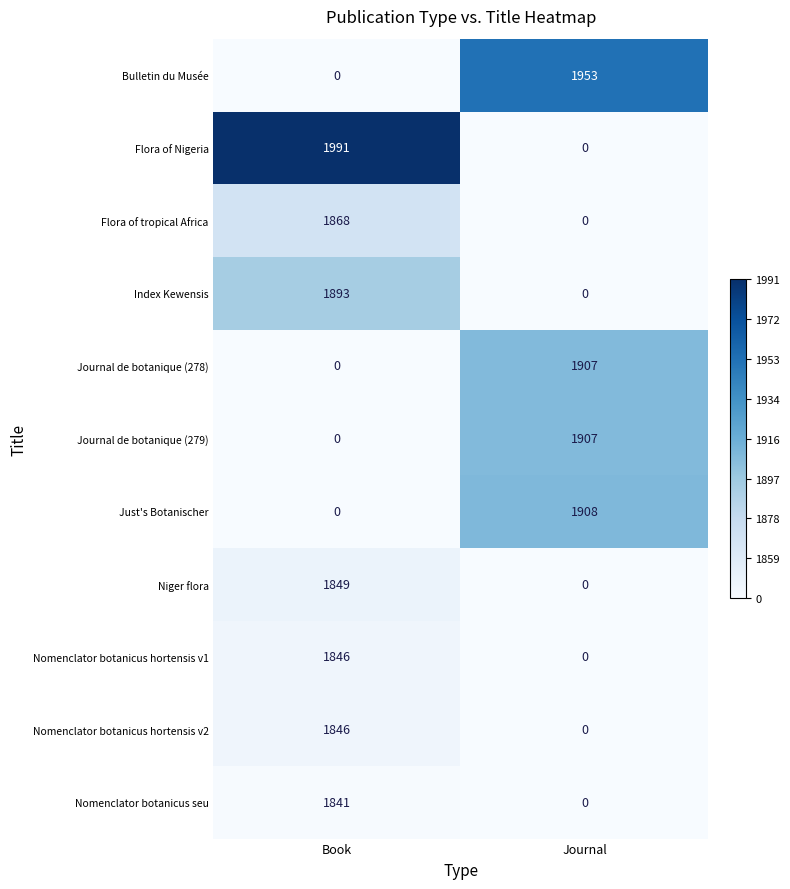

Between Book and Journal, which series saw the biggest shift?

Flora of Nigeria